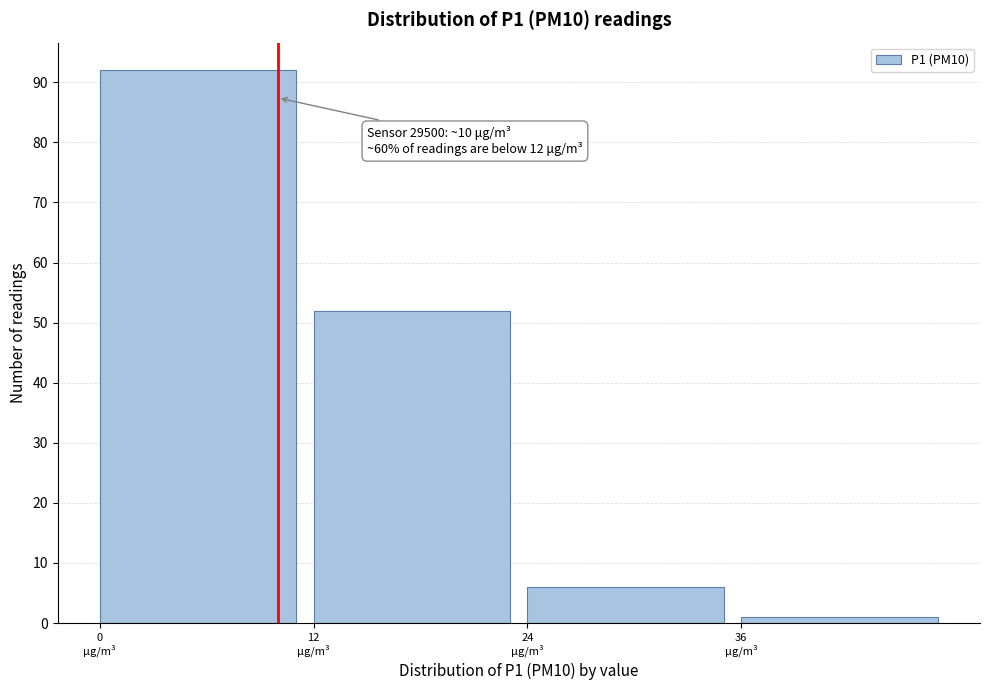

Which range on the x-axis has the tallest bar?

0 to 12